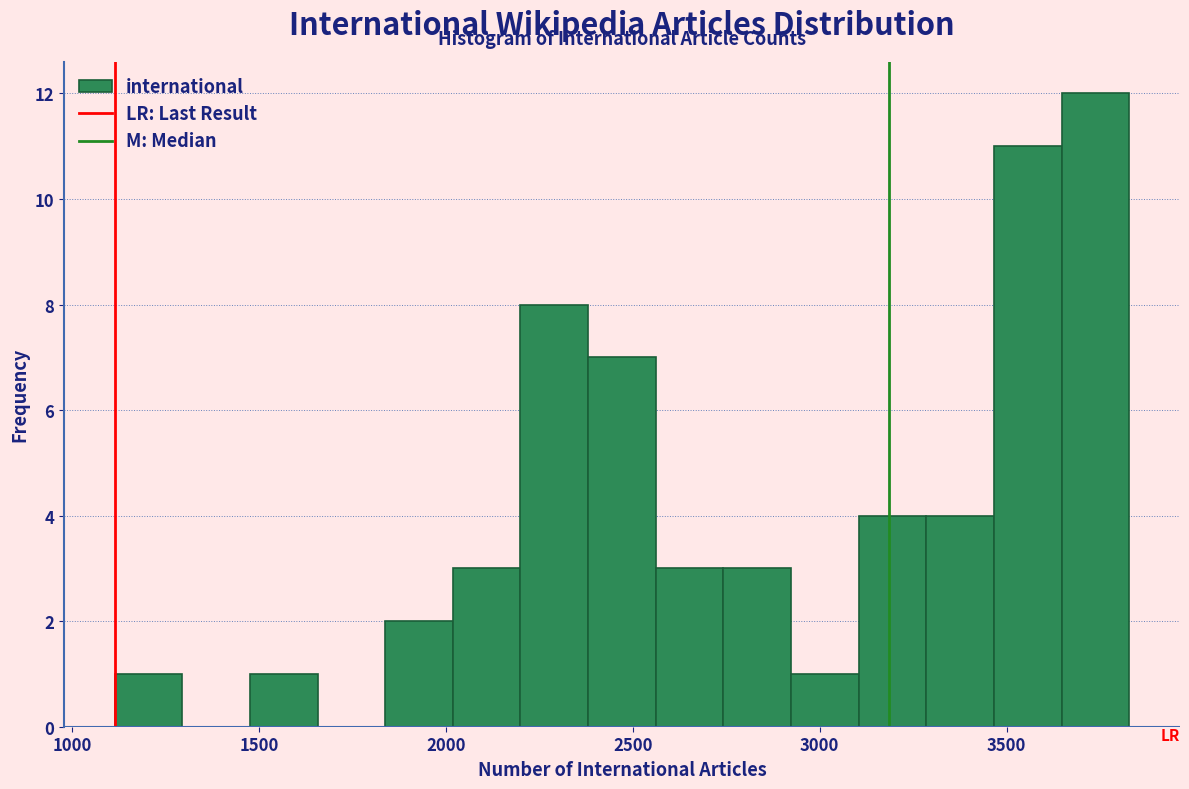

Around what value on the x-axis is the tallest bar? Give the approximate position of its centre, as read against the axis.

3750